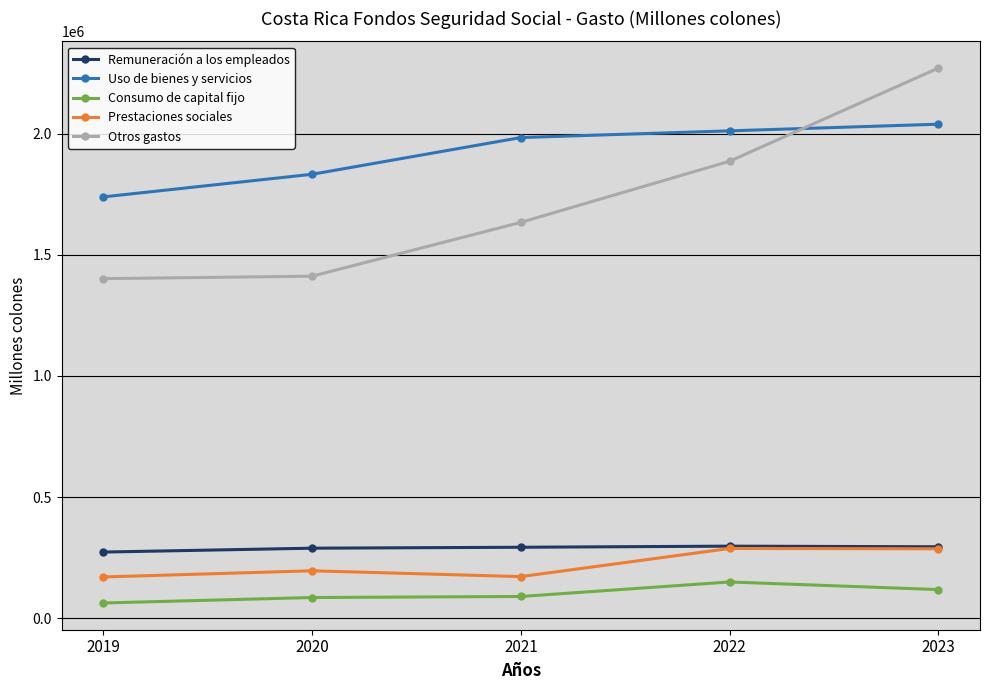

The value of Remuneración a los empleados at 2021 is 158016.5. True or false?

False